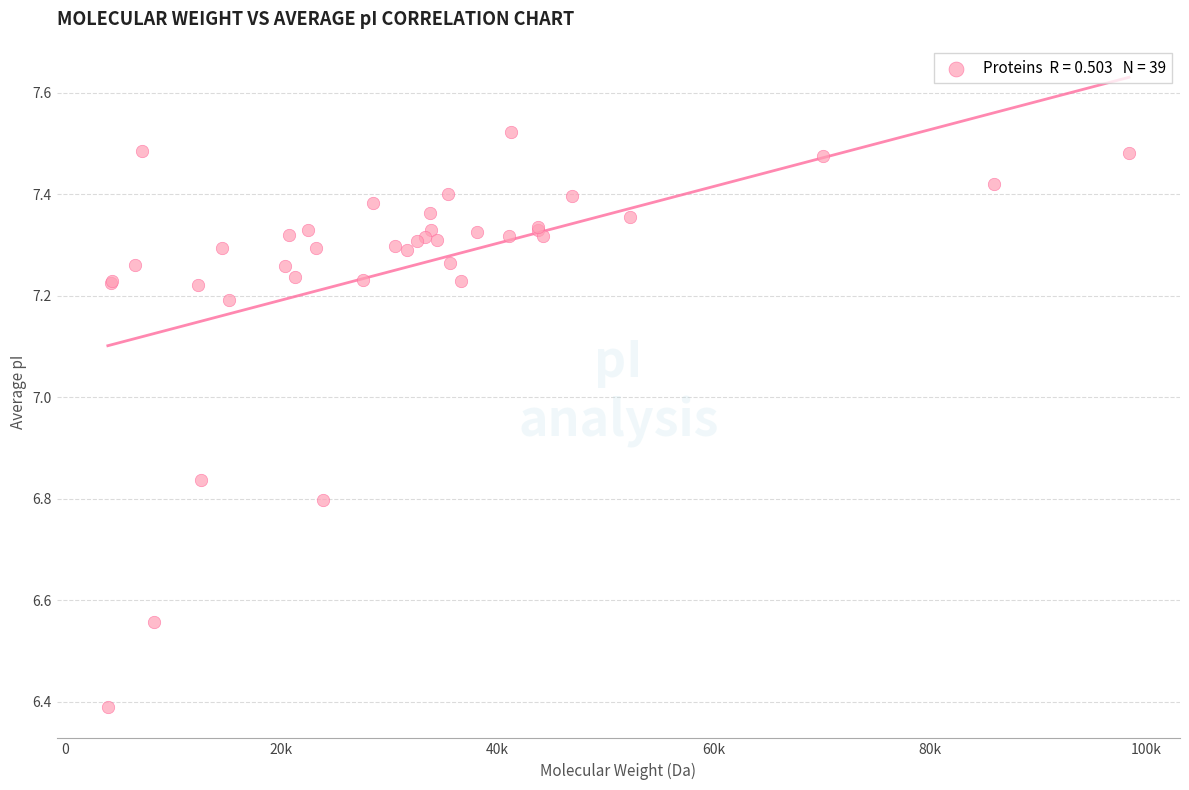

What Y value in the scatter plot is closest to 6?

6.4